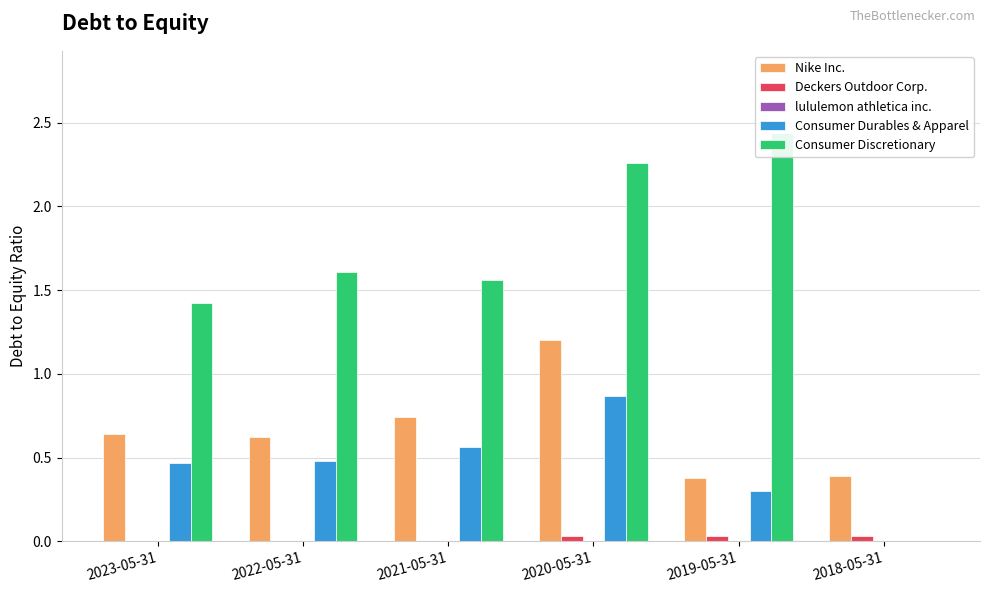

Rank the series by their maximum value, from lowest to highest.

lululemon athletica inc., Deckers Outdoor Corp., Consumer Durables & Apparel, Nike Inc., Consumer Discretionary